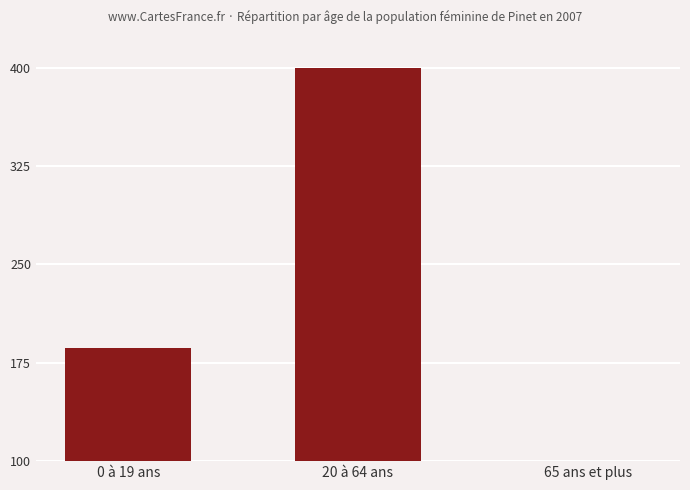

What is the label of the 2nd bar from the right?

20 à 64 ans